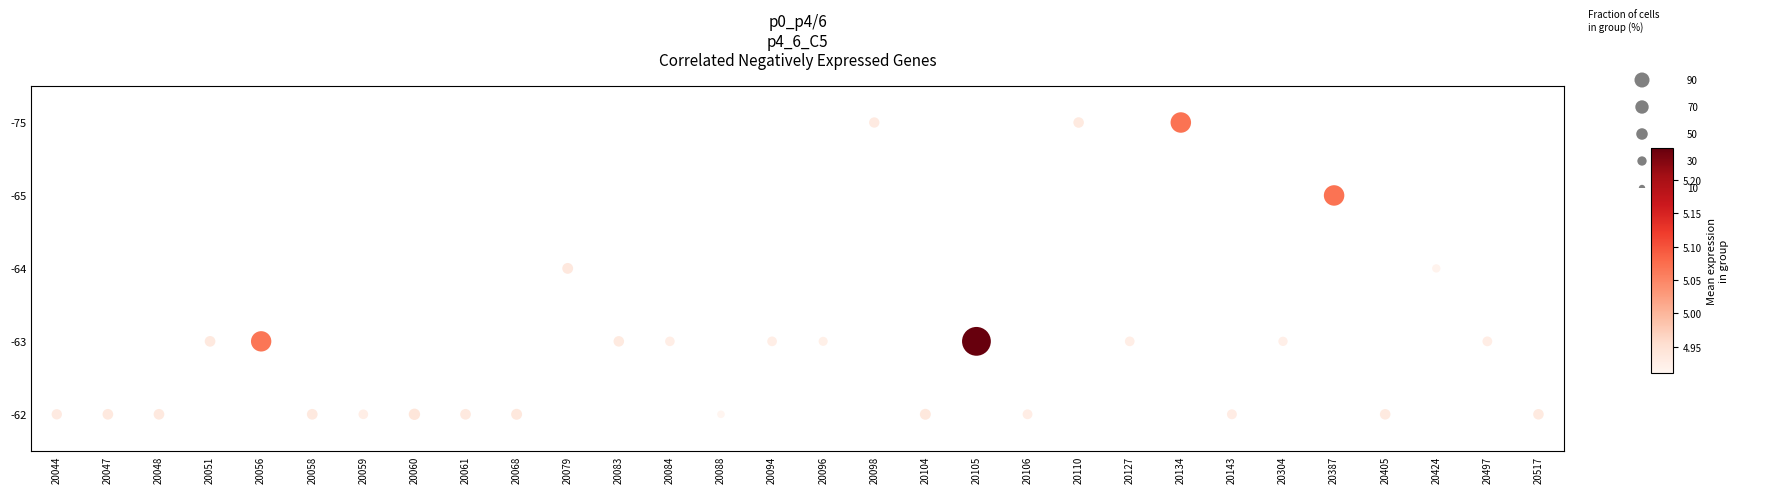

Which has a higher value, 20497 or 20083?

20497